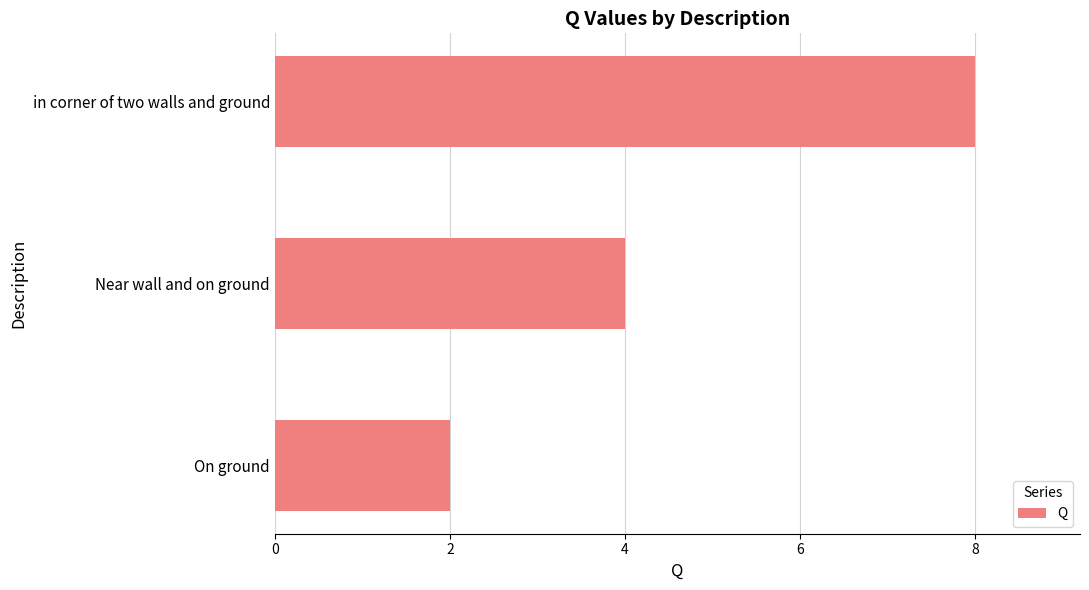

List the labels in order of value, largest first.

in corner of two walls and ground, Near wall and on ground, On ground